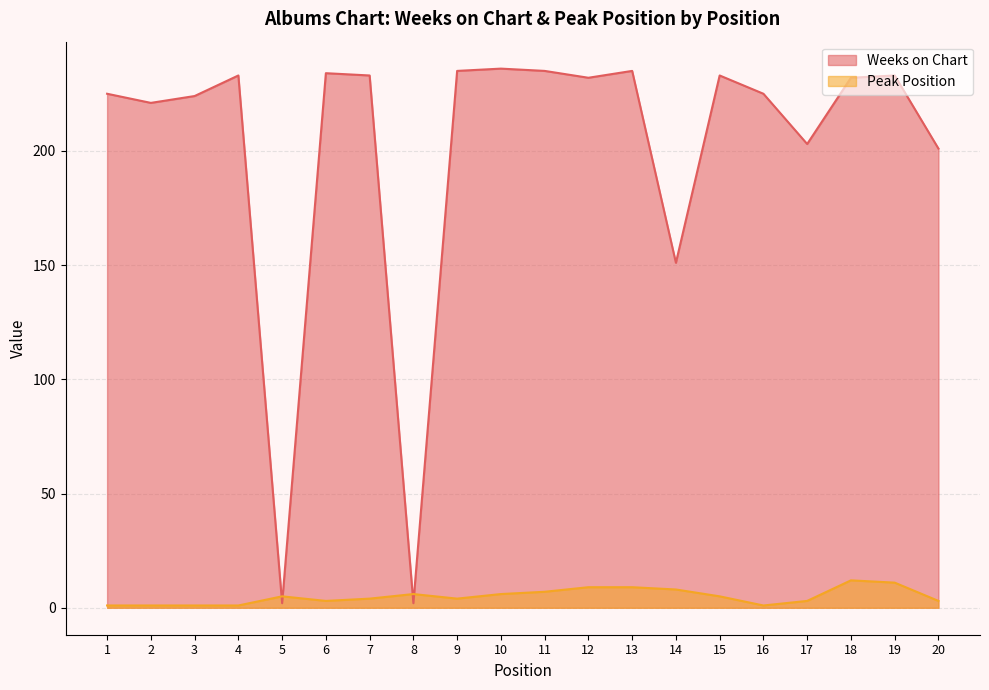

At which category does Weeks on Chart reach its first local valley?

2